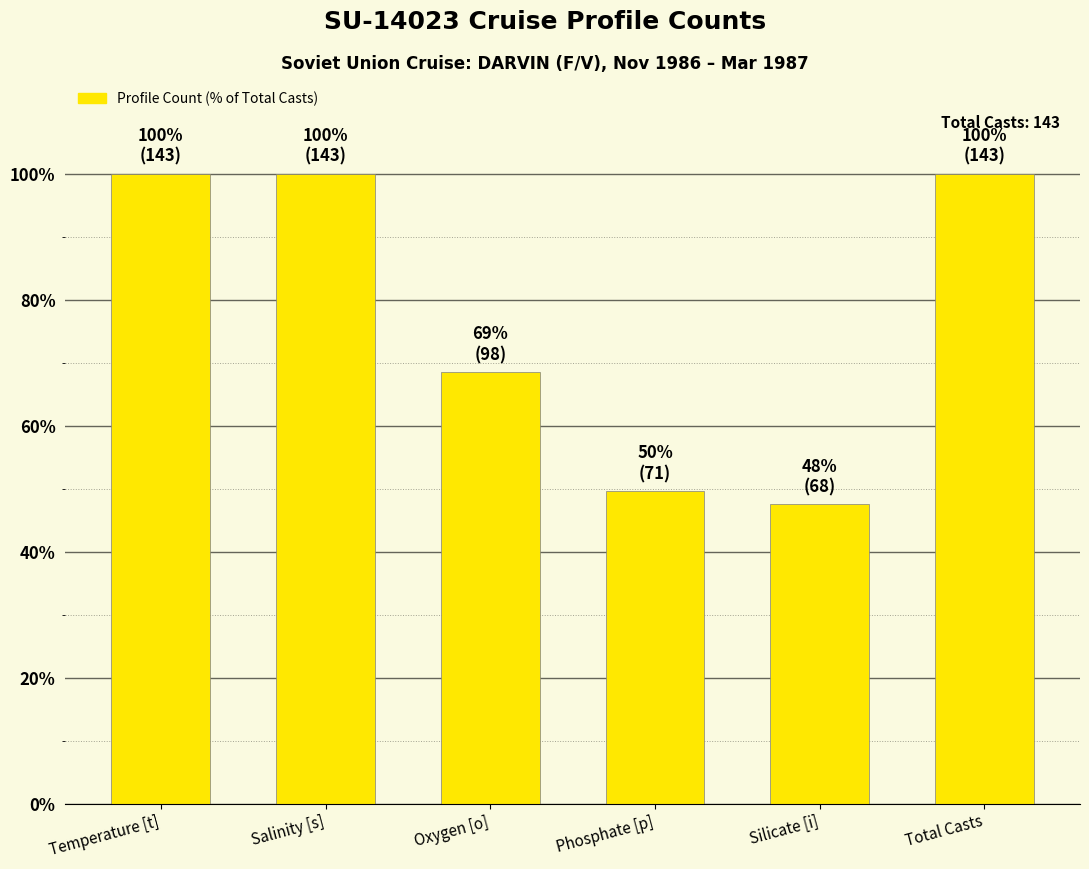

Approximately how many times larger is the value at Total Casts compared to Phosphate [p]?

2.0